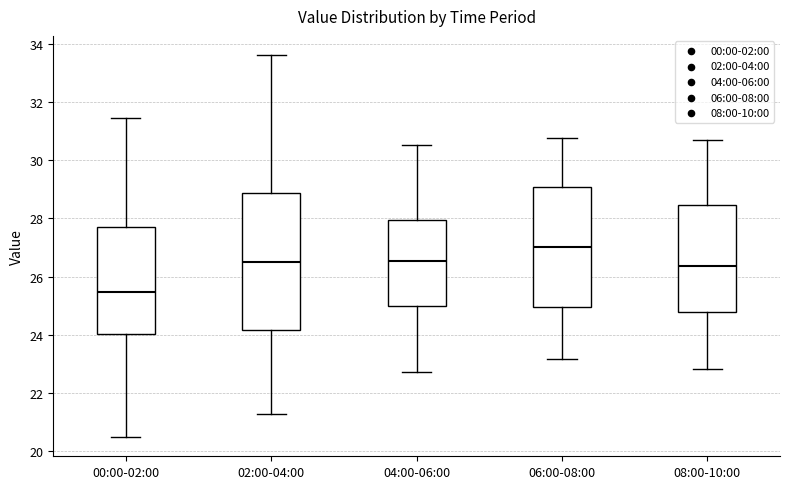

Which box is the tallest, from its lower edge to its upper edge?

02:00-04:00